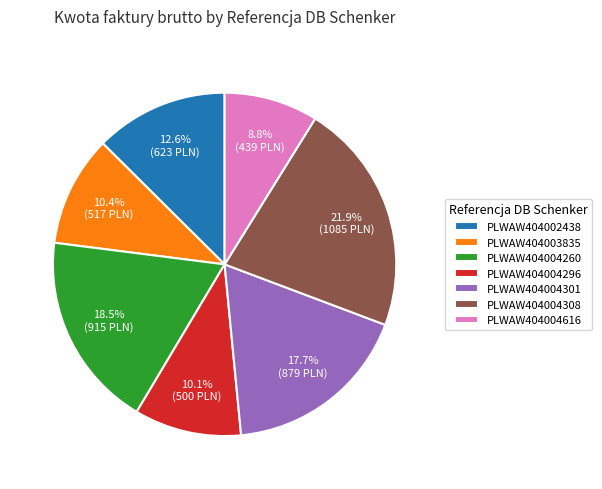

Is it true that PLWAW404002438 is 2% of the pie?

False